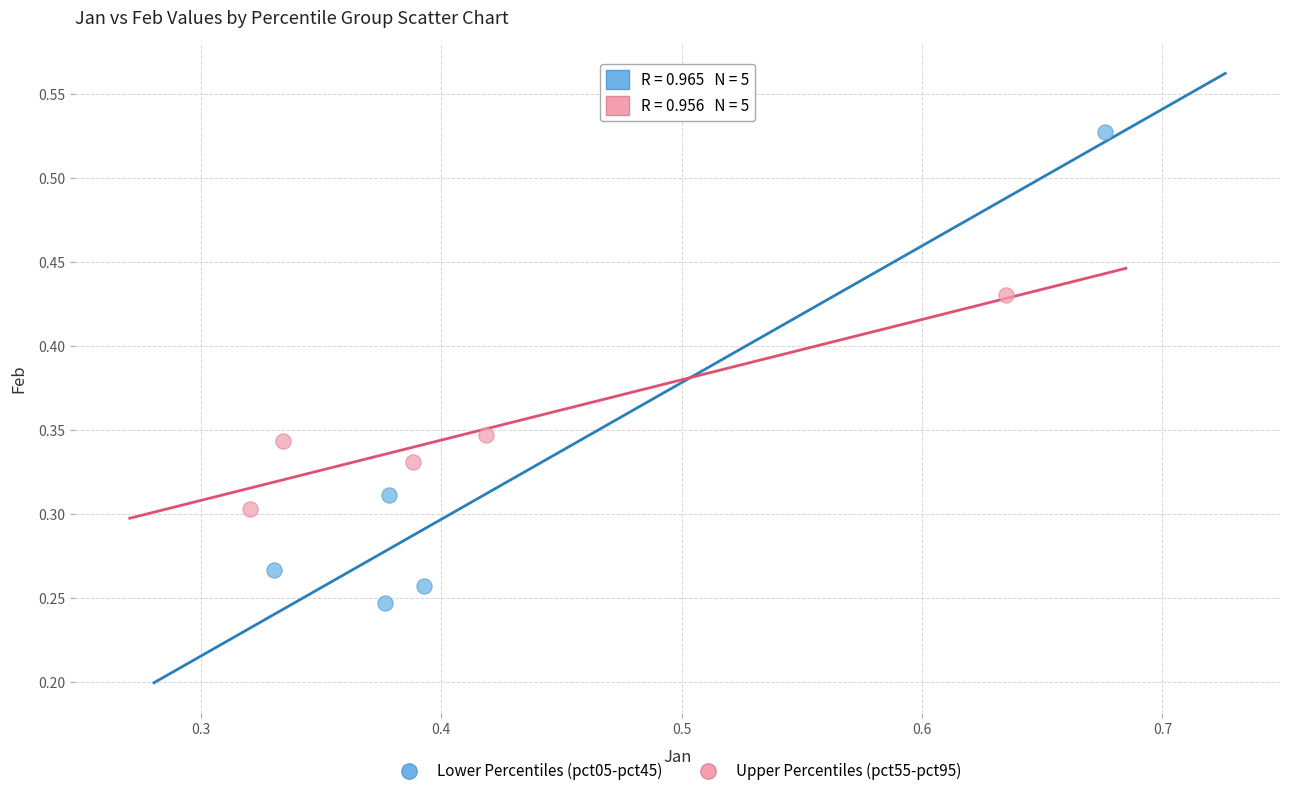

Which series has the largest Y range (max minus min)?

Lower Percentiles (pct05-pct45)